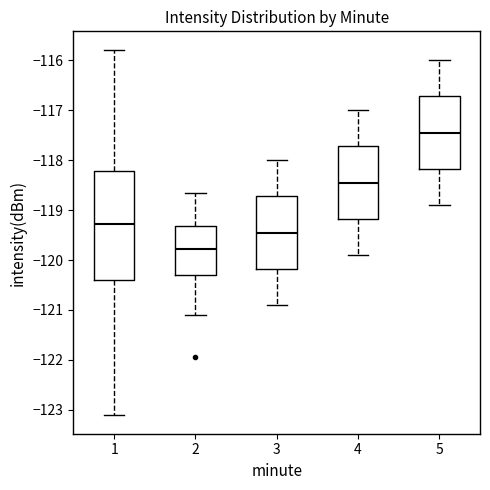

Which box has the lowest median line?

2